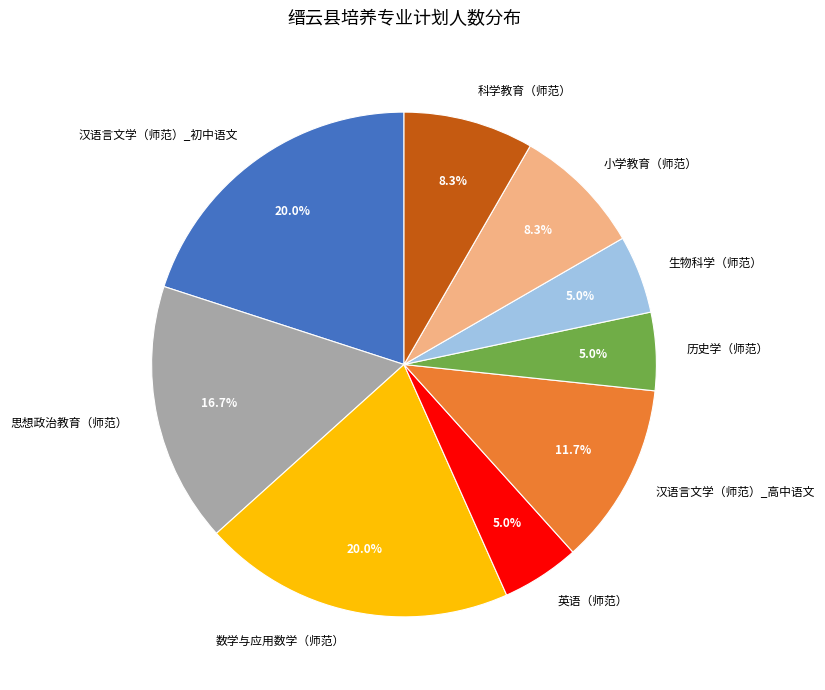

How many segments does this pie chart have?

9